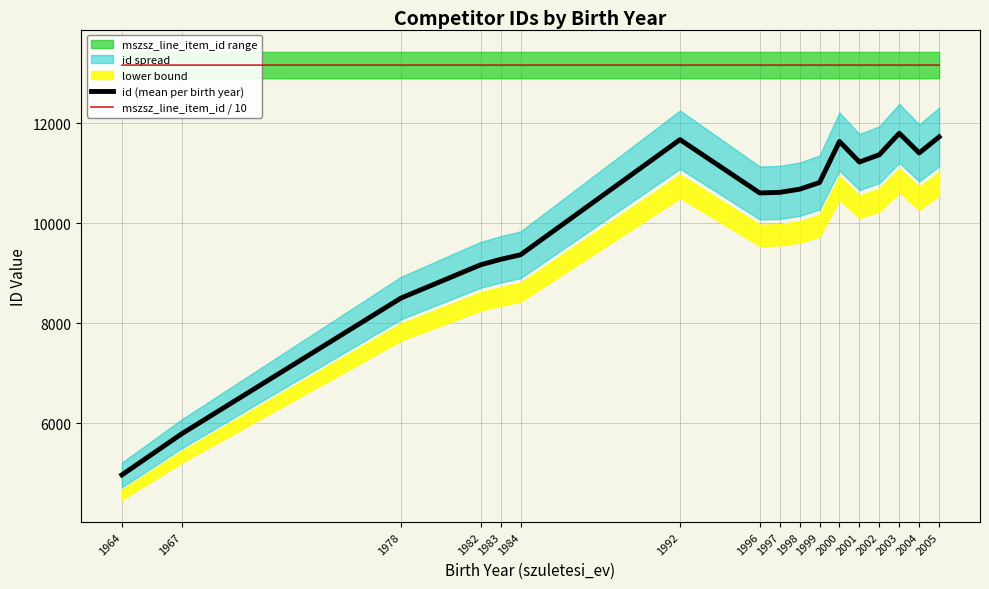

At 1999, list the series in order from largest to smallest.

mszsz_line_item_id / 10, id (mean per birth year)